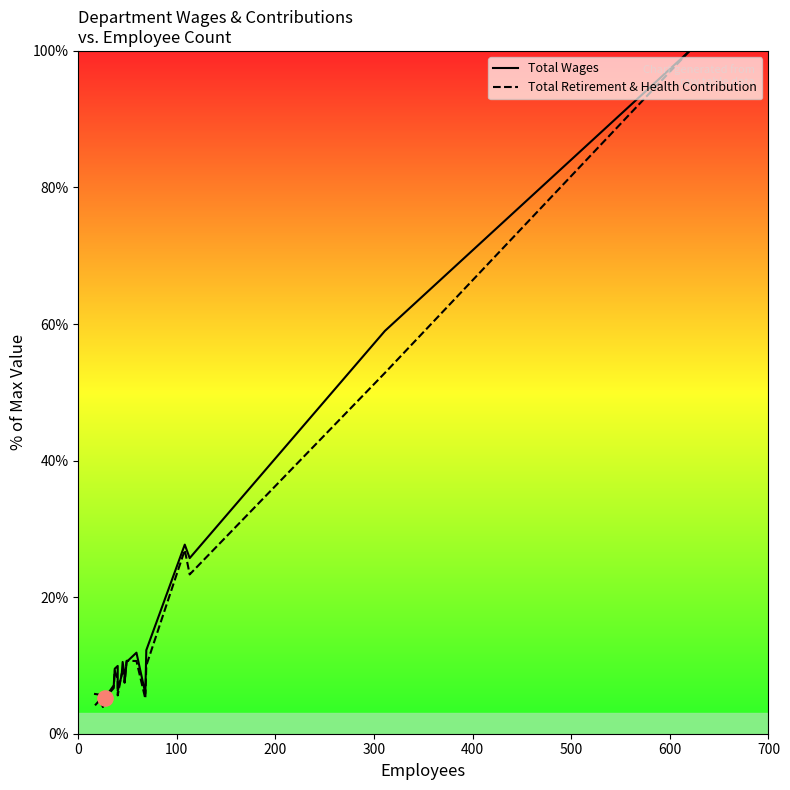

At how many categories does at least one series exceed 68?

1